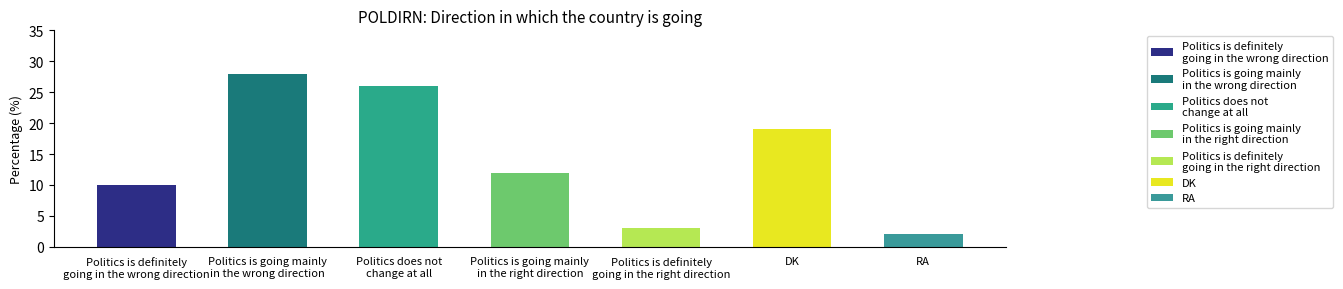

List the labels in order of value, largest first.

Politics is going mainly
in the wrong direction, Politics does not
change at all, DK, Politics is going mainly
in the right direction, Politics is definitely
going in the wrong direction, Politics is definitely
going in the right direction, RA